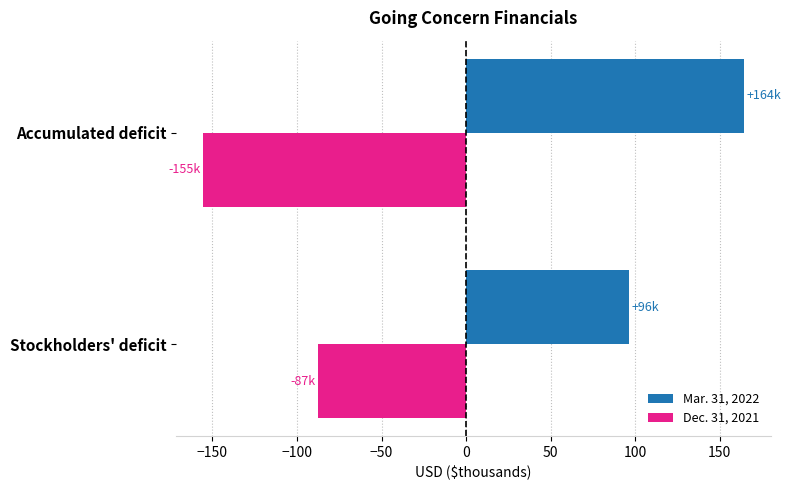

The value of Mar. 31, 2022 at Accumulated deficit is 81.6. True or false?

False